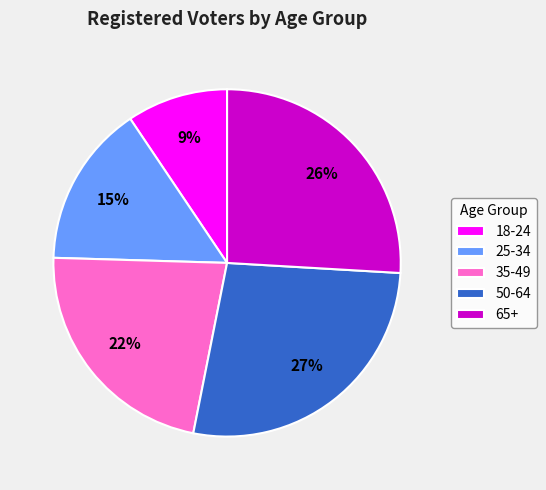

To the nearest percent, what portion does 25-34 represent?

15%